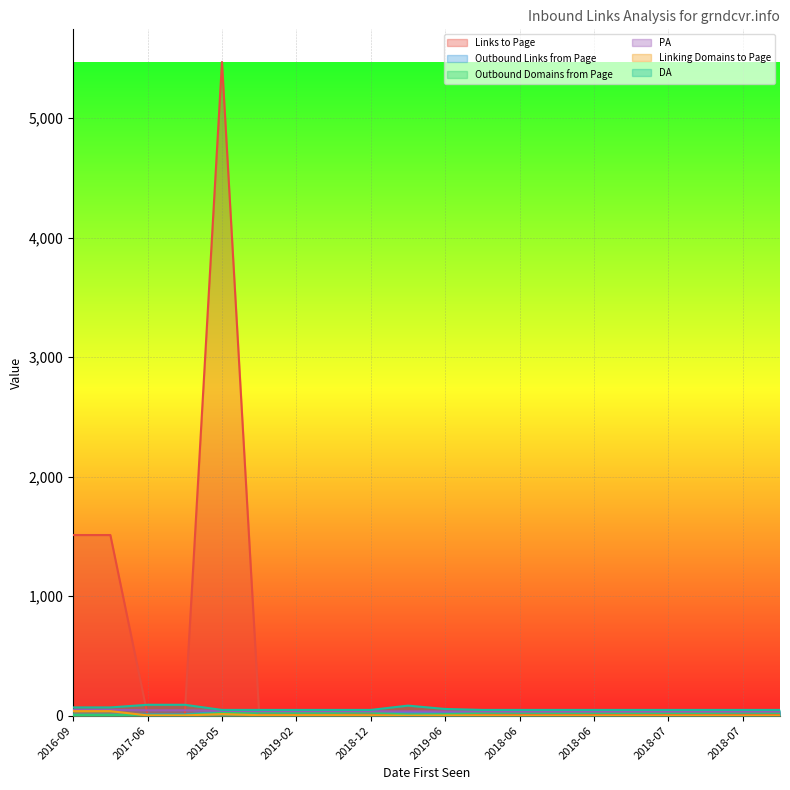

How many categories are shown in the chart?

20